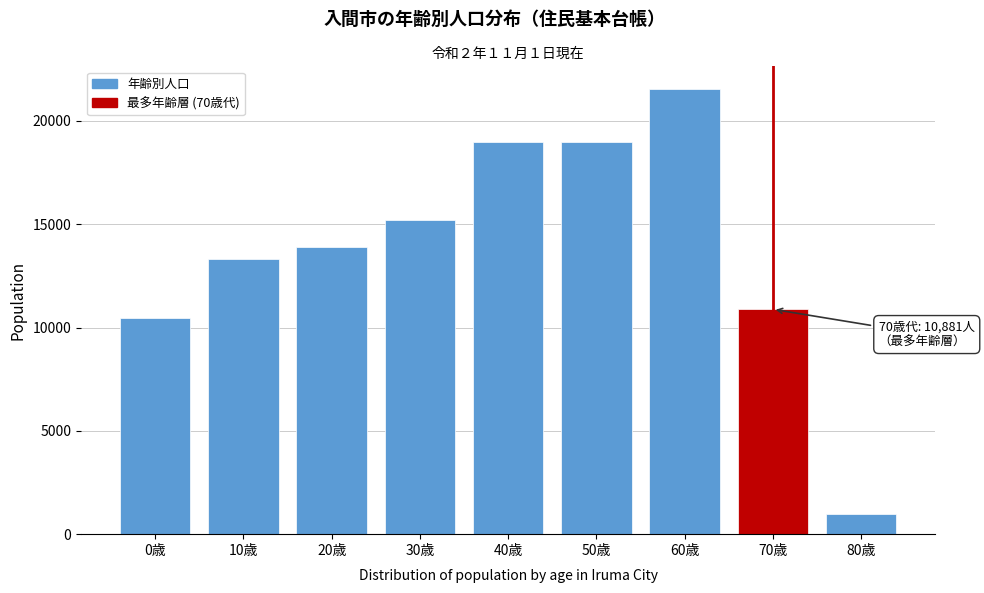

Read the value at 0歳.

10451